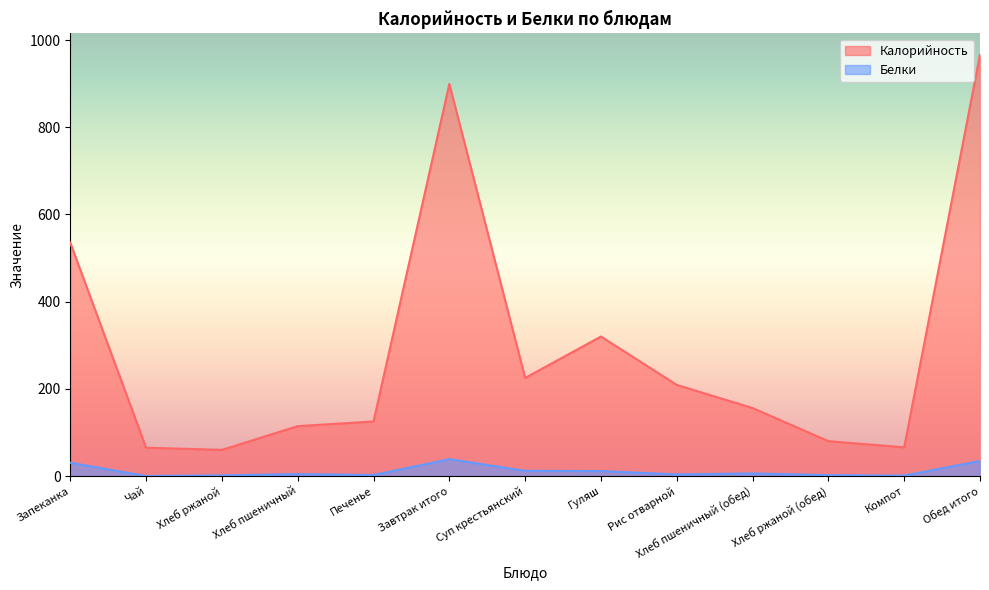

What is the difference between the Белки values at Чай and Компот?

0.9